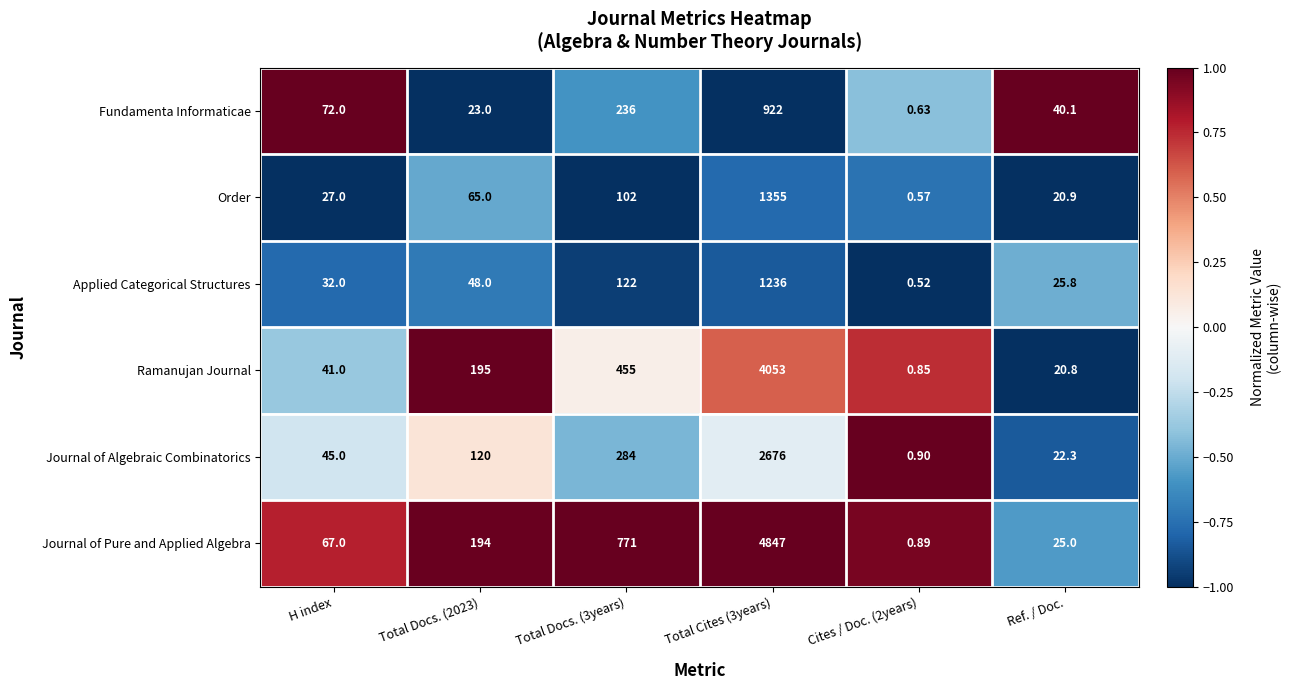

Rank the series at H index from highest to lowest value.

Fundamenta Informaticae, Journal of Pure and Applied Algebra, Journal of Algebraic Combinatorics, Ramanujan Journal, Applied Categorical Structures, Order